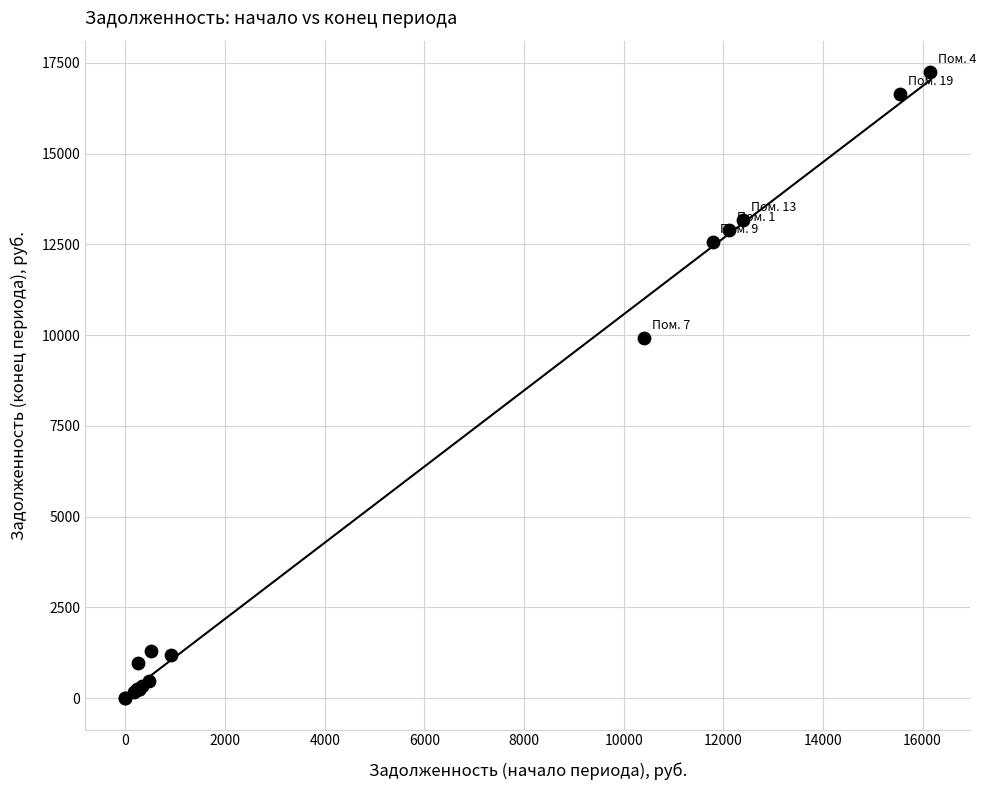

What Y value in the scatter plot is closest to 8624?

9917.3